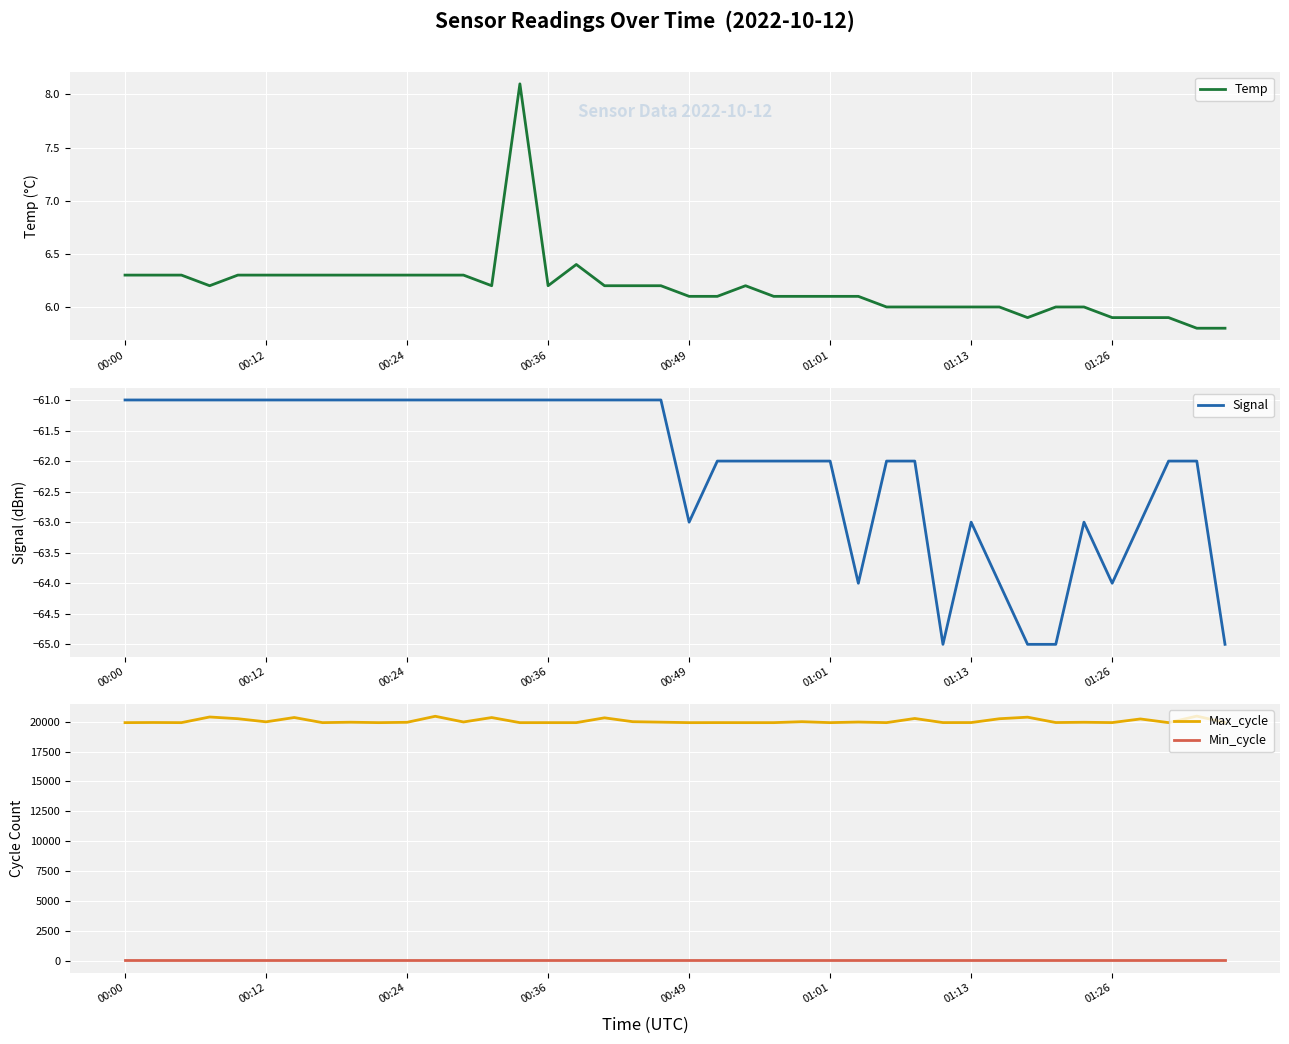

What is the lowest value of the Max_cycle series?

19924